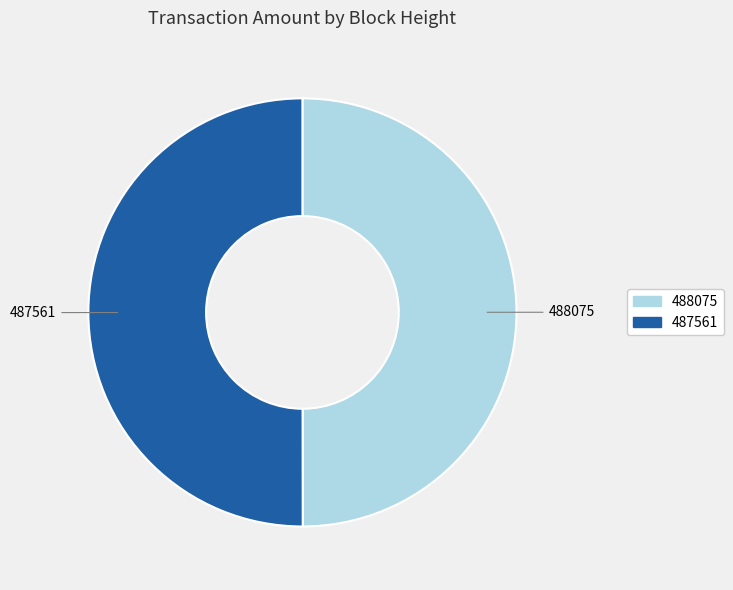

Is the sum of 488075 and 487561 greater than half?

Yes